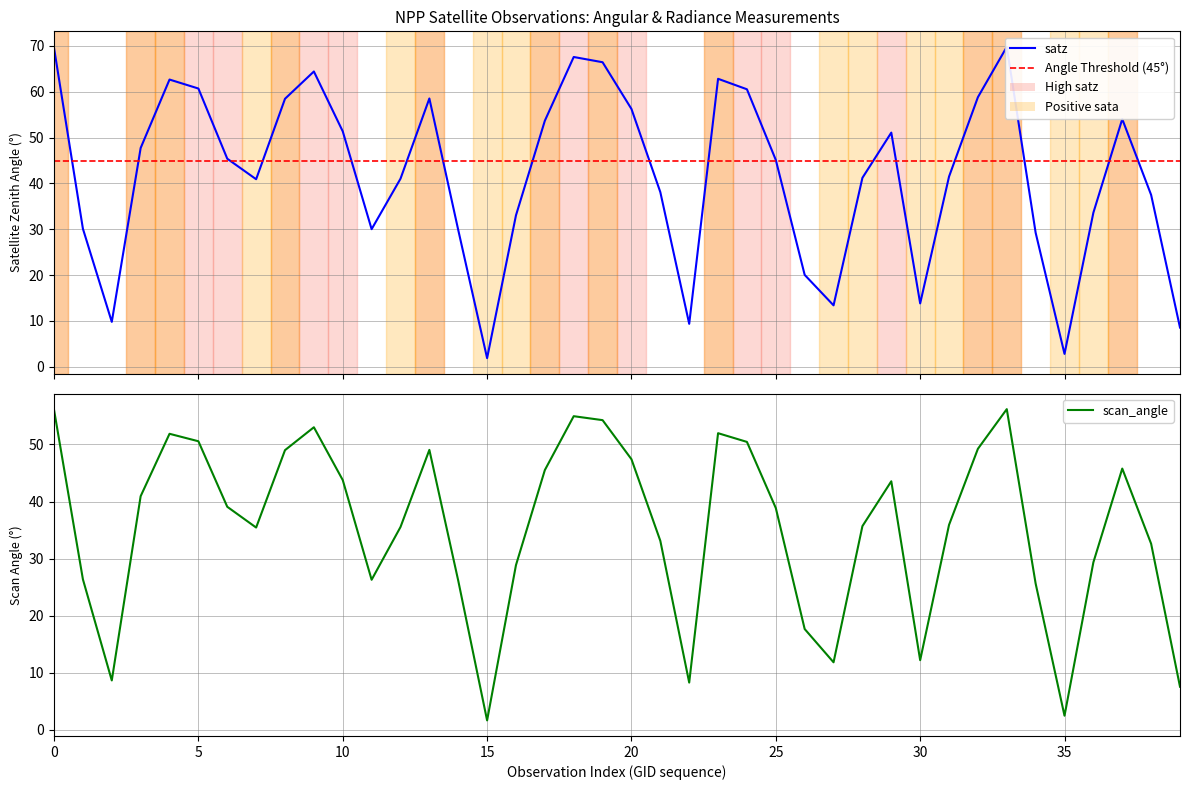

How many lines are shown in the chart?

2